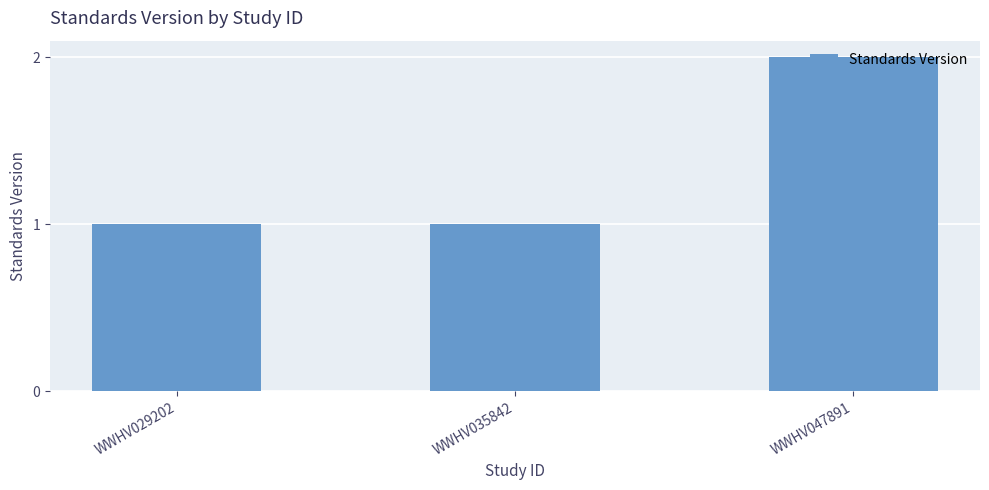

The chart shows a value of 0 at WWHV035842. True or false?

False